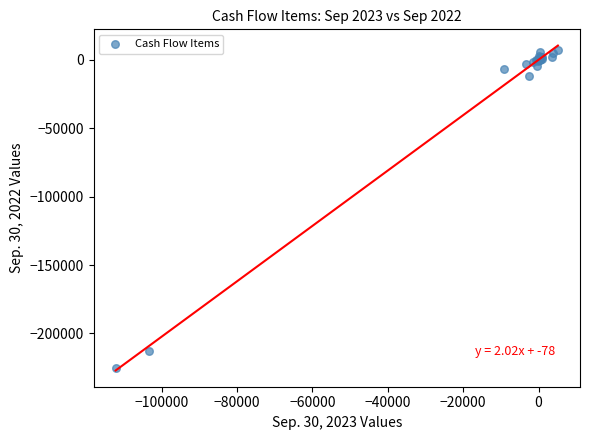

What Y value in the scatter plot is closest to -109034?

-11704